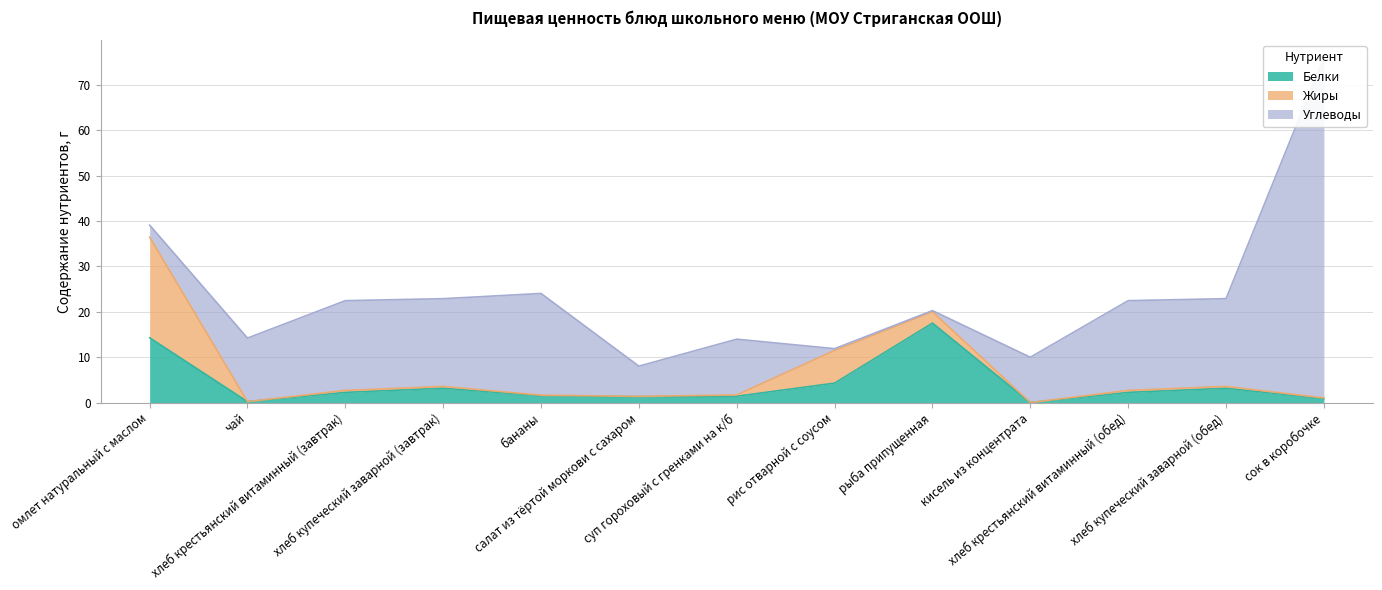

True or false: Жиры and Белки intersect in this chart.

True